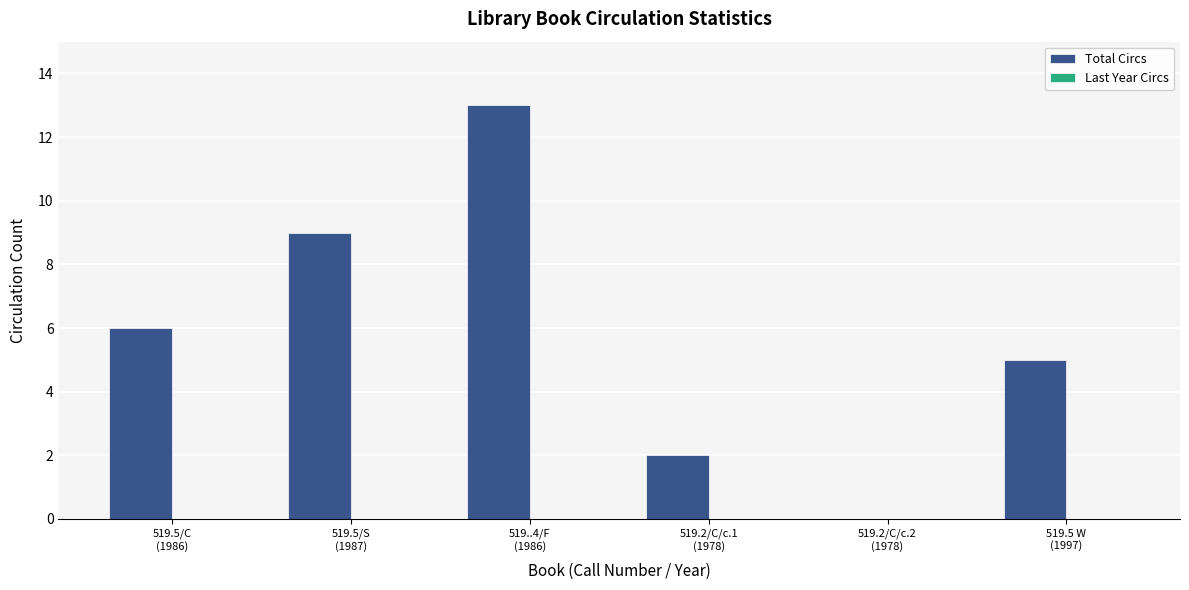

What is the sum of all values?

35